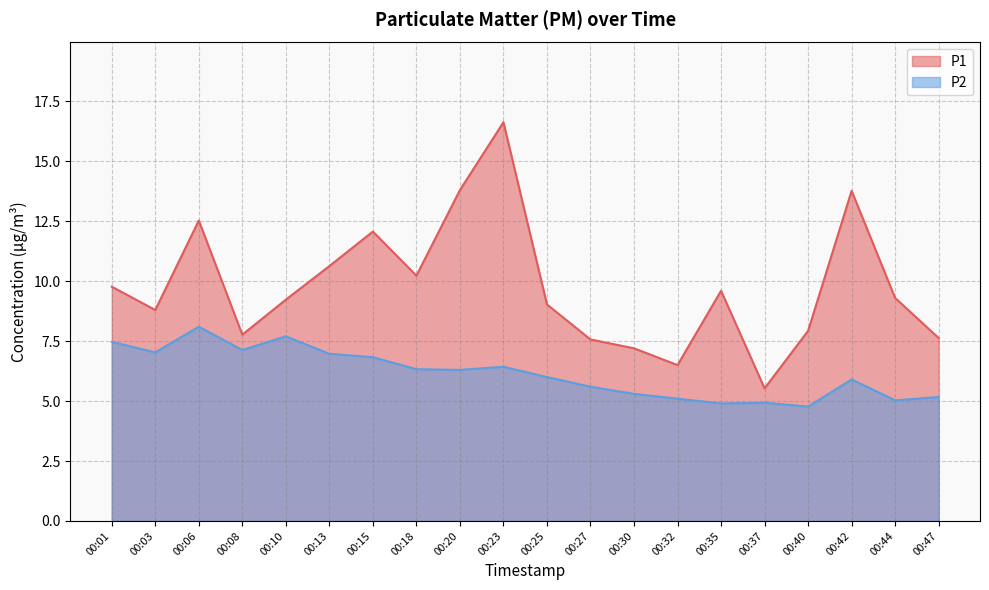

True or false: P2 has more than 0 points higher than both neighbors.

True